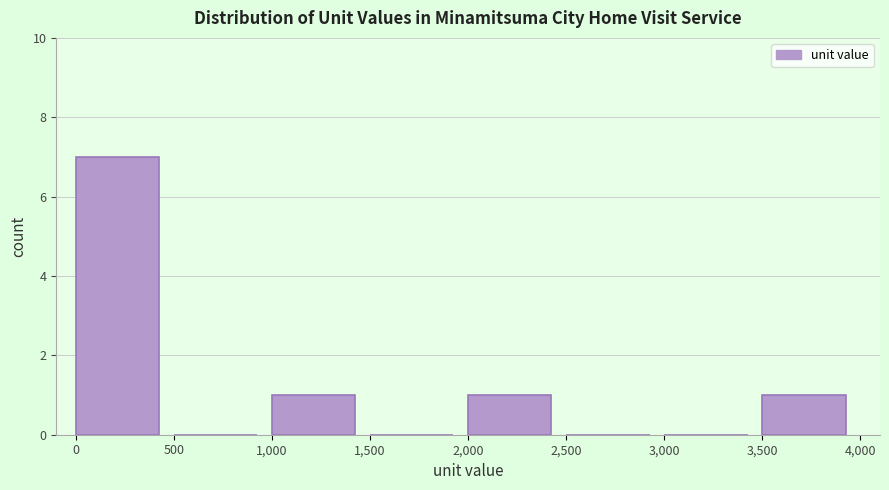

Reading left to right, transcribe this chart: for each bar, give the range it covers on the x-axis and its height. The values are not printed on the chart, so give them approximately, as read against the axis.

0 to 500: 7
500 to 1,000: 0
1,000 to 1,500: 1
1,500 to 2,000: 0
2,000 to 2,500: 1
2,500 to 3,000: 0
3,000 to 3,500: 0
3,500 to 4,000: 1